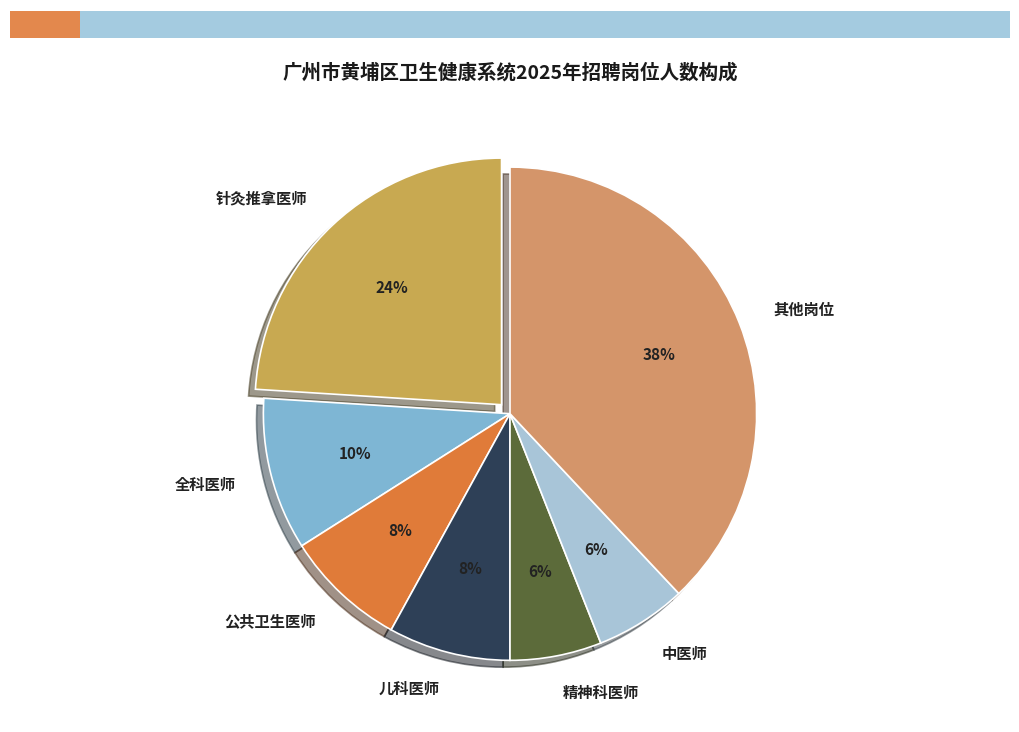

How many segments does this pie chart have?

7